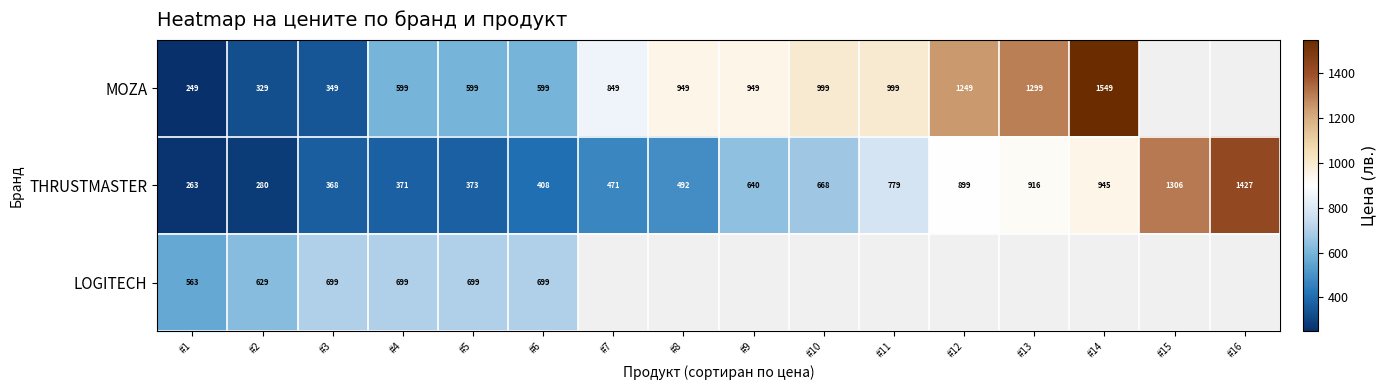

List the labels in order of THRUSTMASTER value, smallest first.

#1, #2, #3, #4, #5, #6, #7, #8, #9, #10, #11, #12, #13, #14, #15, #16